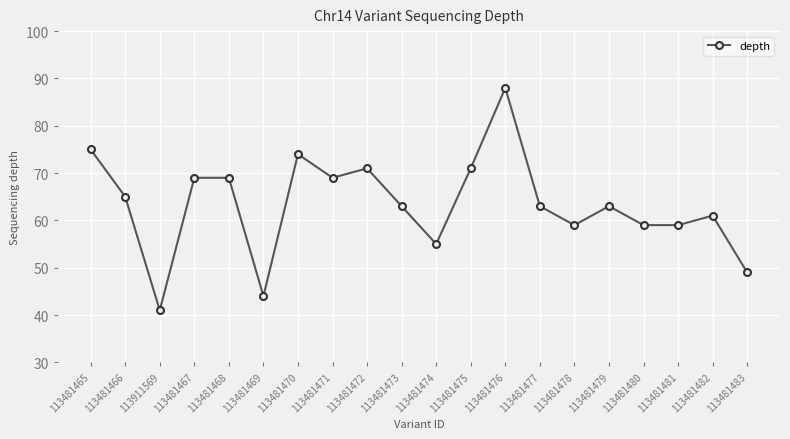

How many categories are shown in the chart?

20